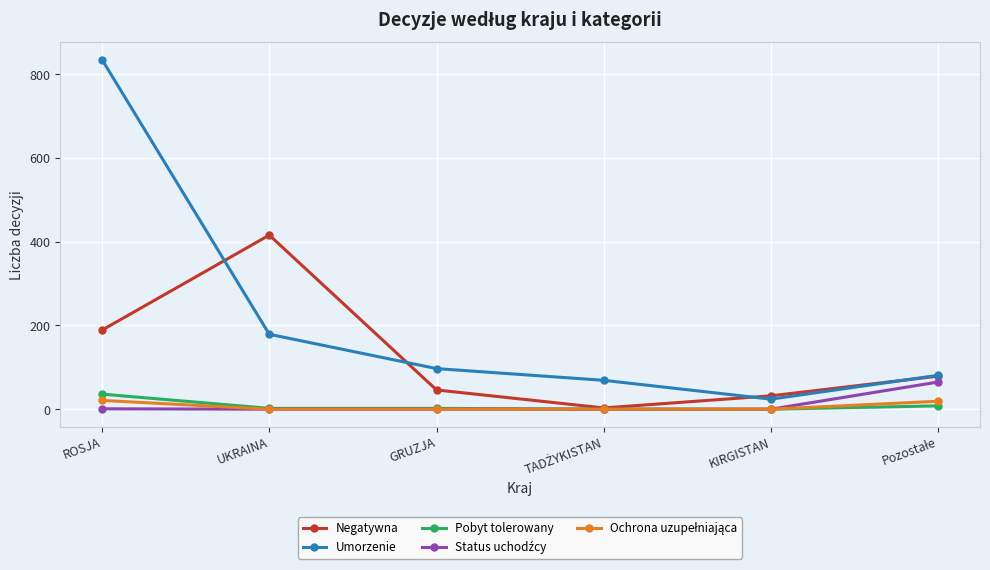

Which category has the highest value in the Negatywna series?

UKRAINA